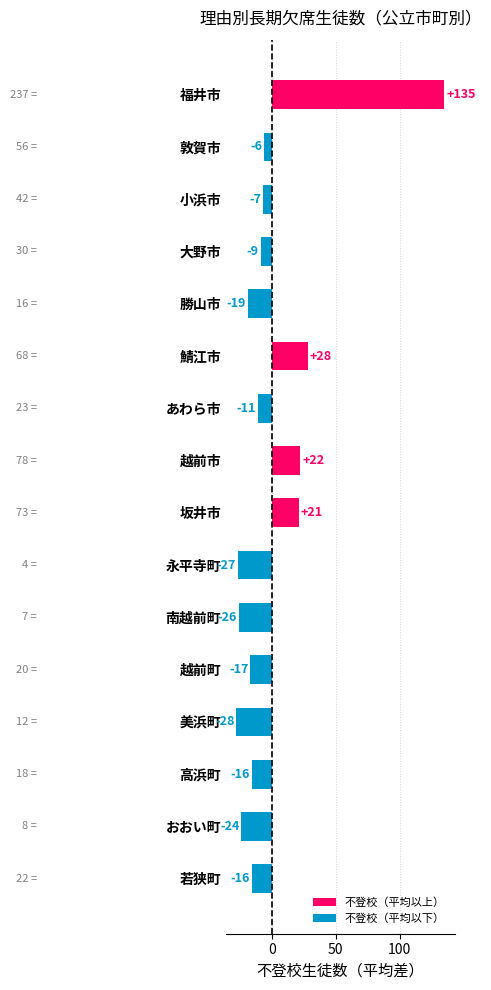

What position from the top is あわら市?

7